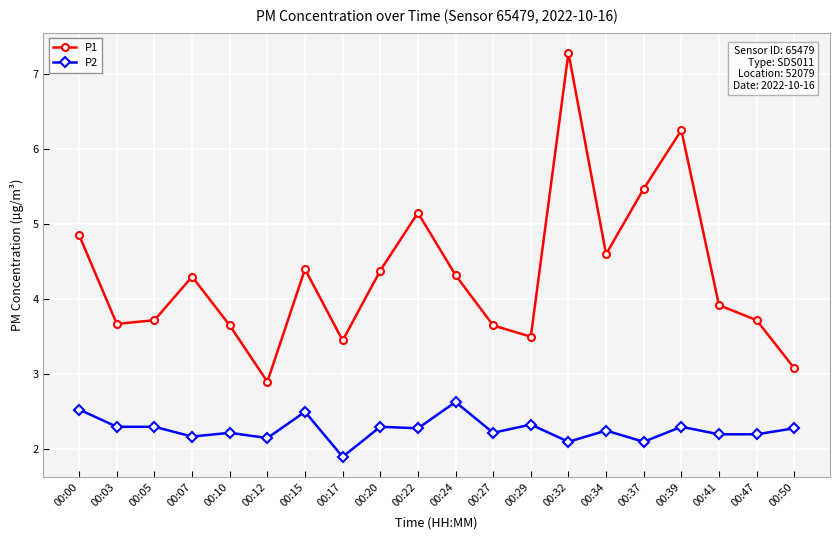

What is the approximate value of P1 at 00:20?

4.4